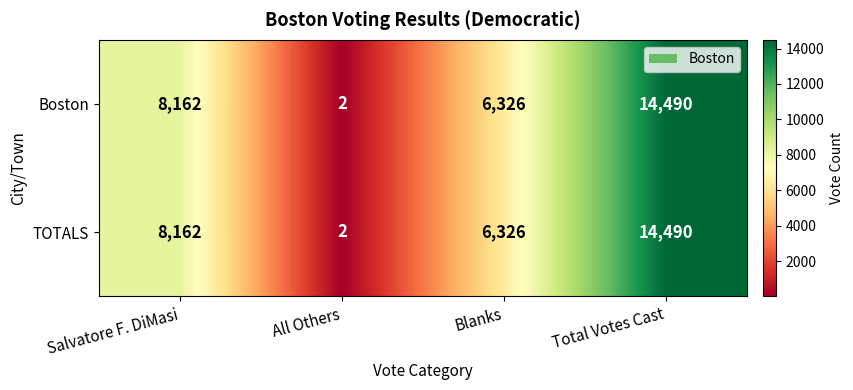

Reading right to left, extract all data points from this chart.

Boston: 14490	6326	2	8162
TOTALS: 14490	6326	2	8162